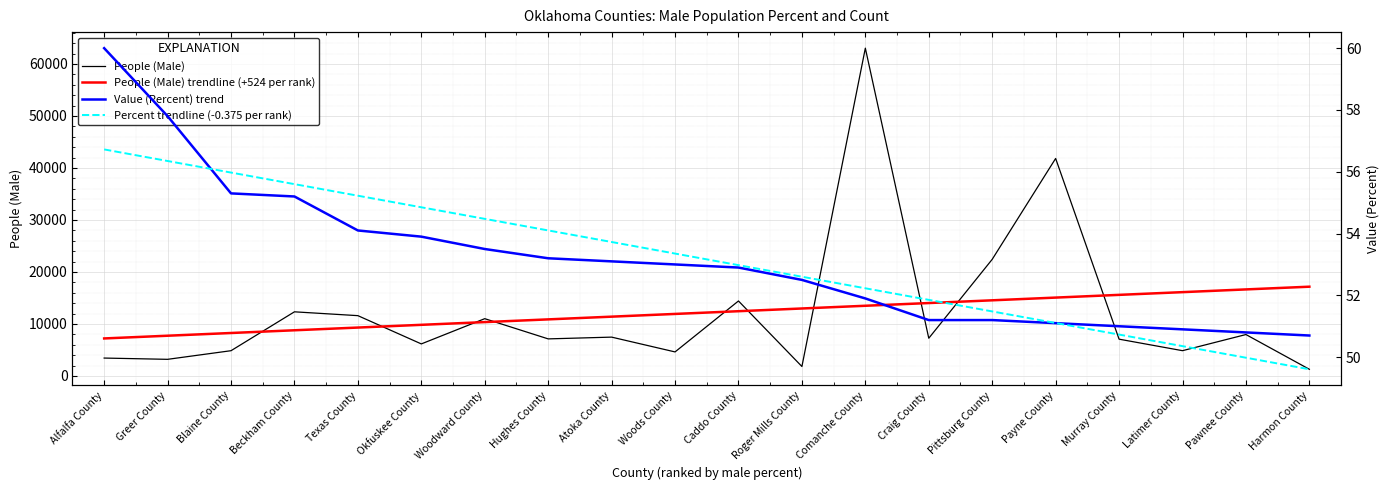

Does the chart display data point markers on the line(s)?

No